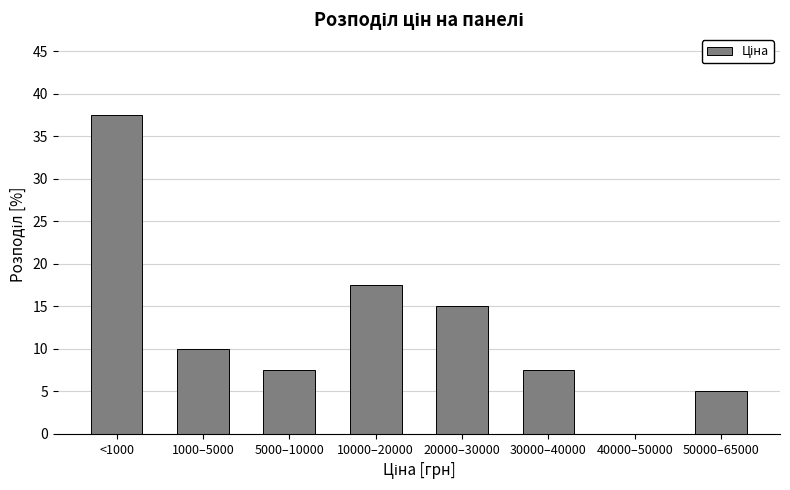

Reading right to left, transcribe all the data shown in this chart.

50000–65000=5.0	40000–50000=0.0	30000–40000=7.5	20000–30000=15.0	10000–20000=17.5	5000–10000=7.5	1000–5000=10.0	<1000=37.5